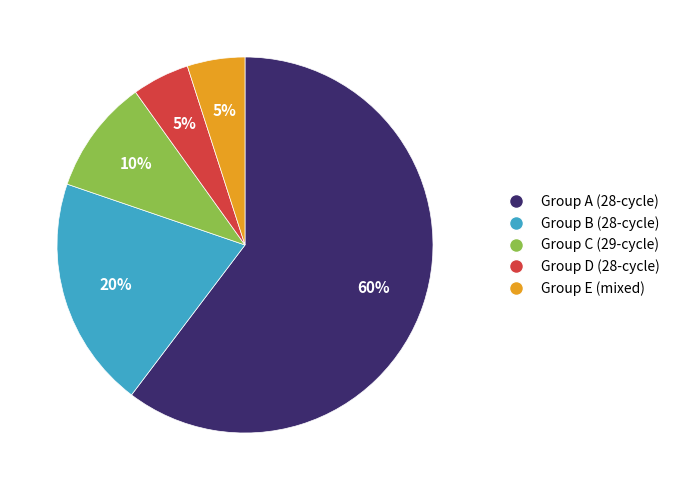

What is the largest slice in the pie chart?

Group A (28-cycle)